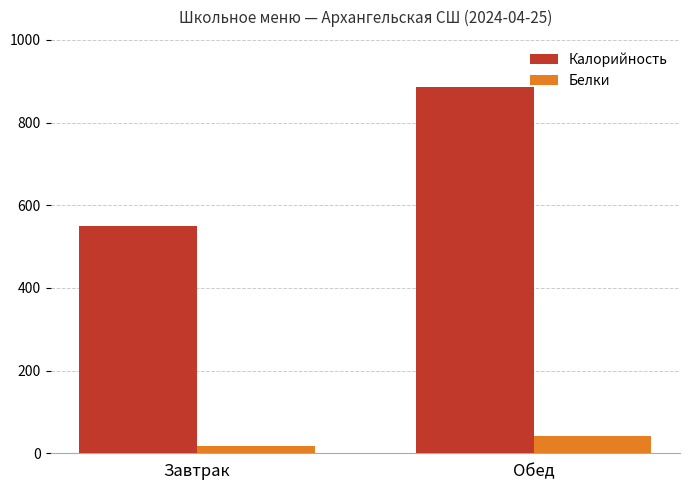

How many groups of bars are there?

2